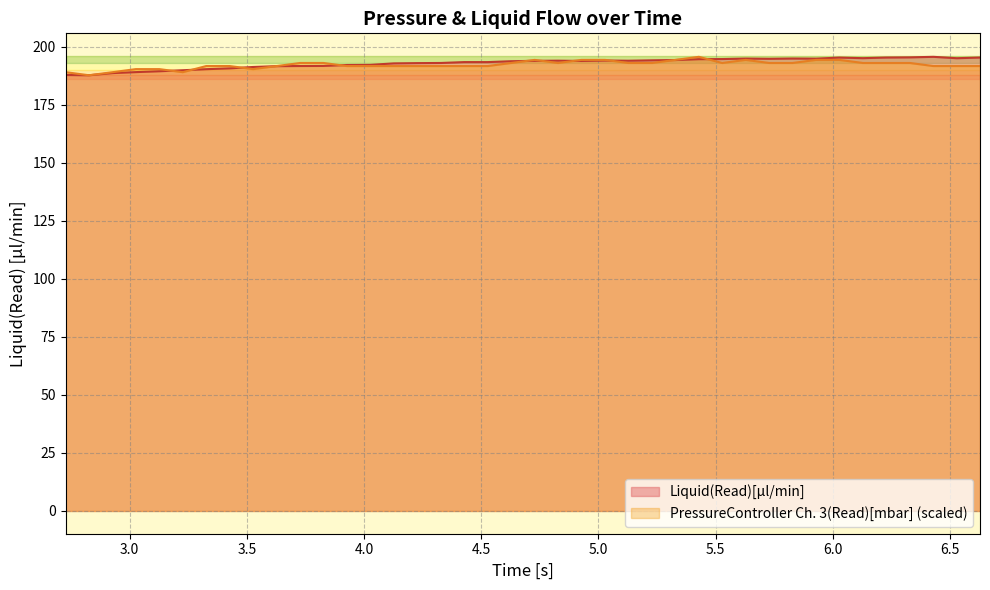

What is the minimum value shown in the chart?

187.7